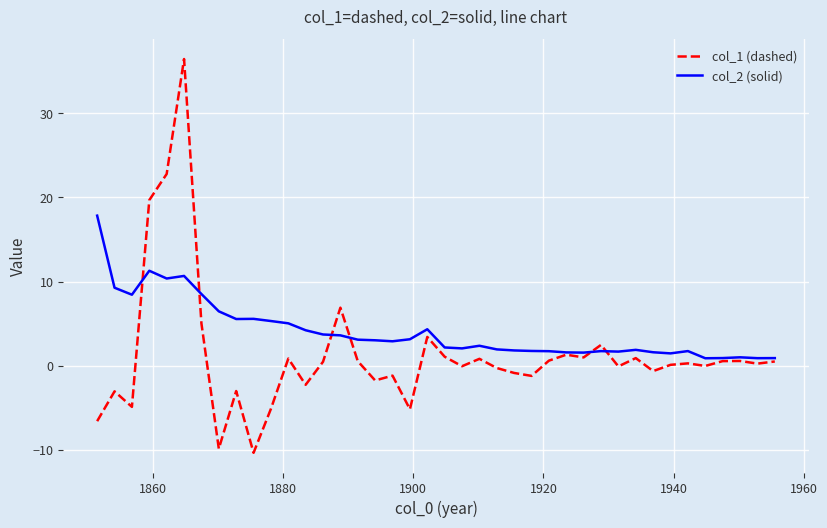

List the series in order of their overall mean, highest first.

col_2 (solid), col_1 (dashed)